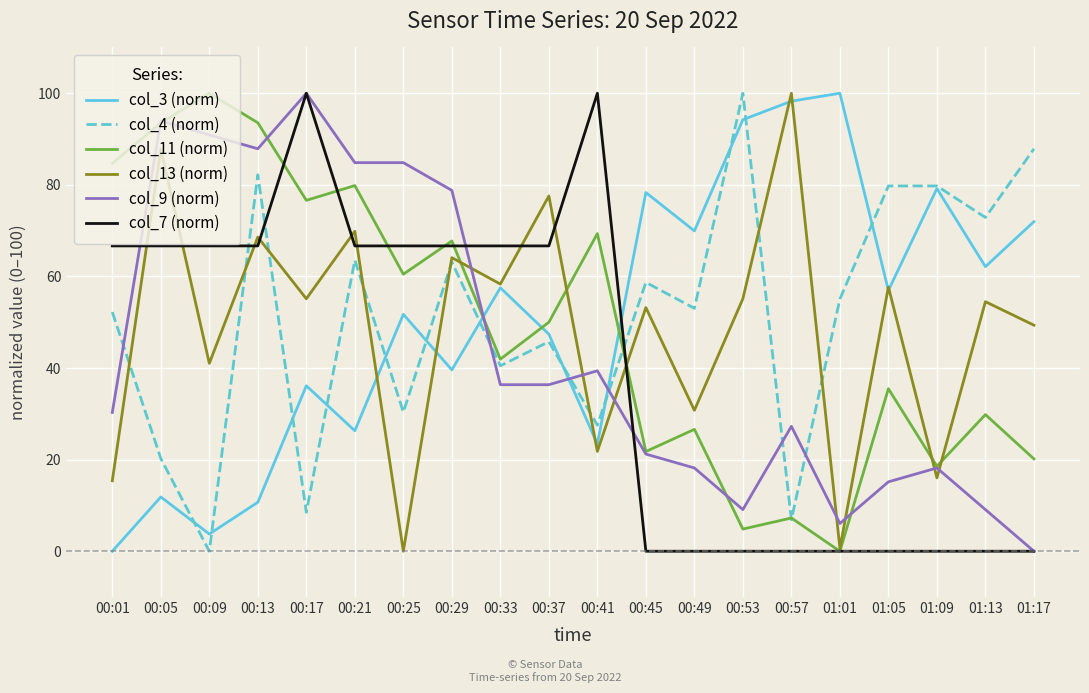

True or false: col_3 (norm) and col_11 (norm) intersect in this chart.

True